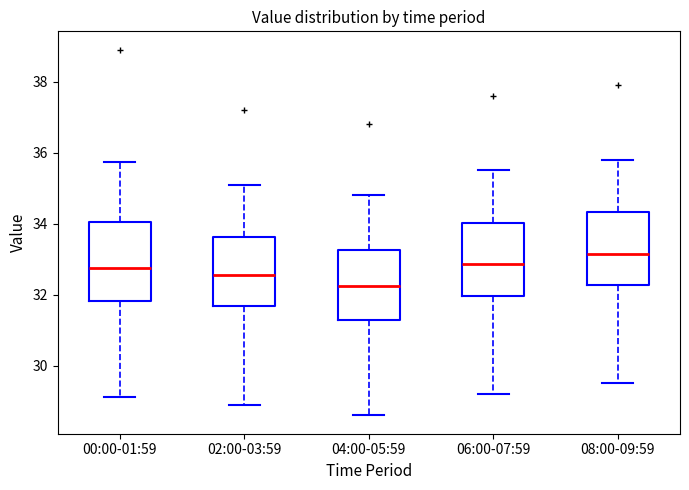

Reading left to right, transcribe this box plot: for each box, give where its median line is, the range the box spans, and where its two whiskers end, as read against the y-axis. The values are not printed on the chart, so give them approximately, as read against the axis.

00:00-01:59: median 32.8, box 31.8 to 34.0, whiskers 29.2 to 35.8
02:00-03:59: median 32.6, box 31.6 to 33.6, whiskers 29.0 to 35.2
04:00-05:59: median 32.2, box 31.2 to 33.2, whiskers 28.6 to 34.8
06:00-07:59: median 32.8, box 32.0 to 34.0, whiskers 29.2 to 35.6
08:00-09:59: median 33.2, box 32.2 to 34.4, whiskers 29.6 to 35.8